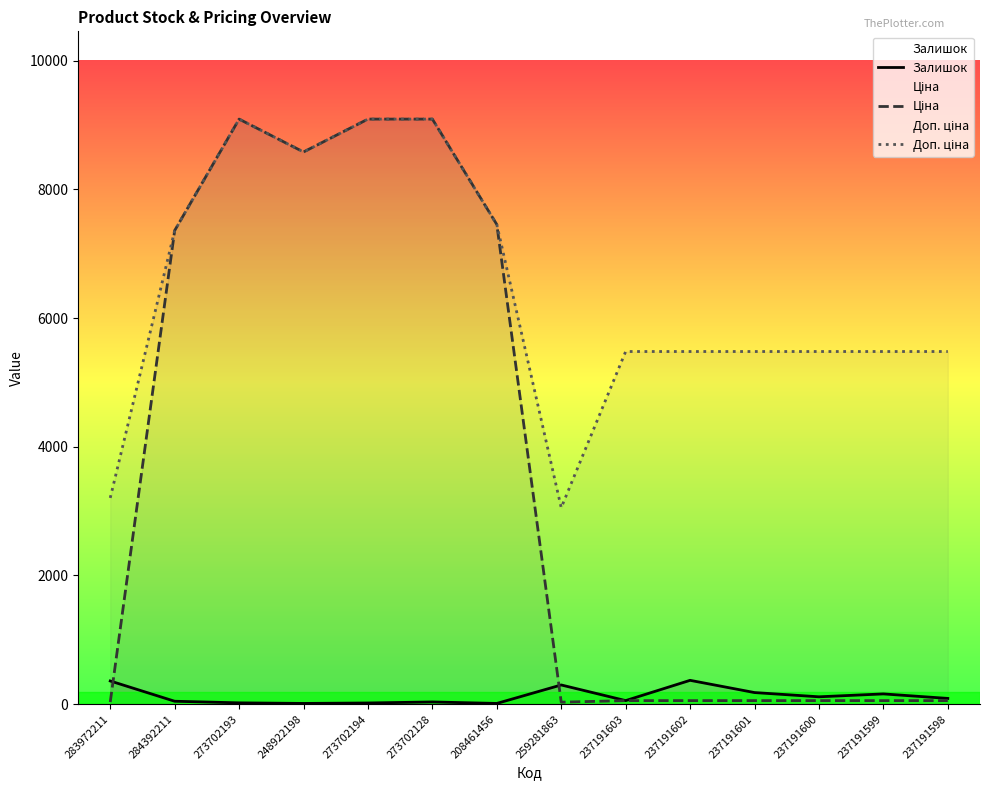

What is the value of the Доп. ціна point at the 7th from the left?

7453.8